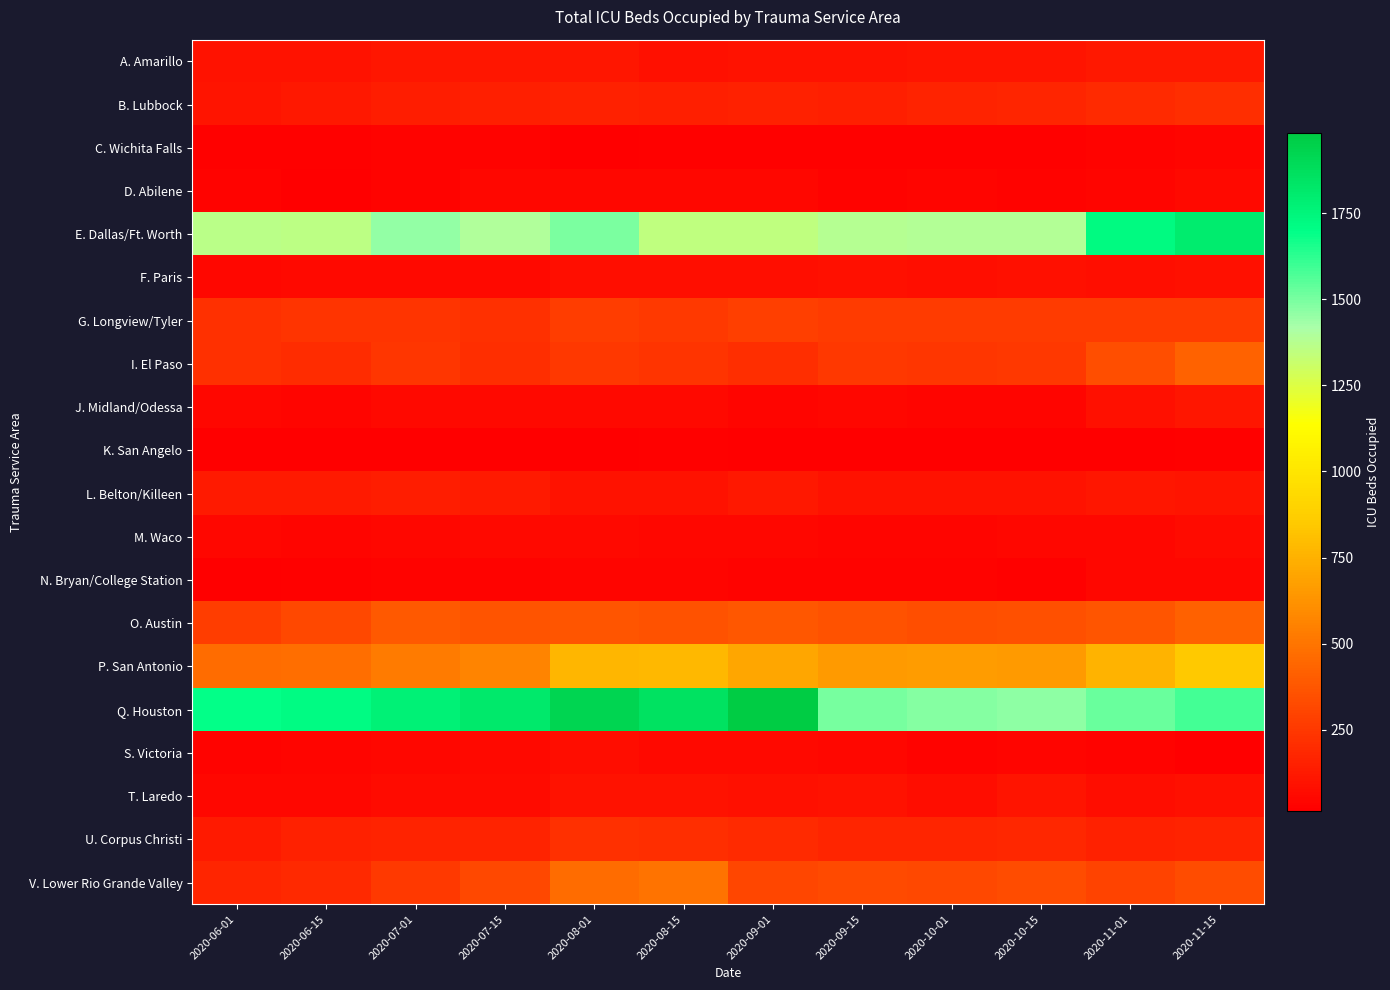

At how many categories does at least one series exceed 363?

12